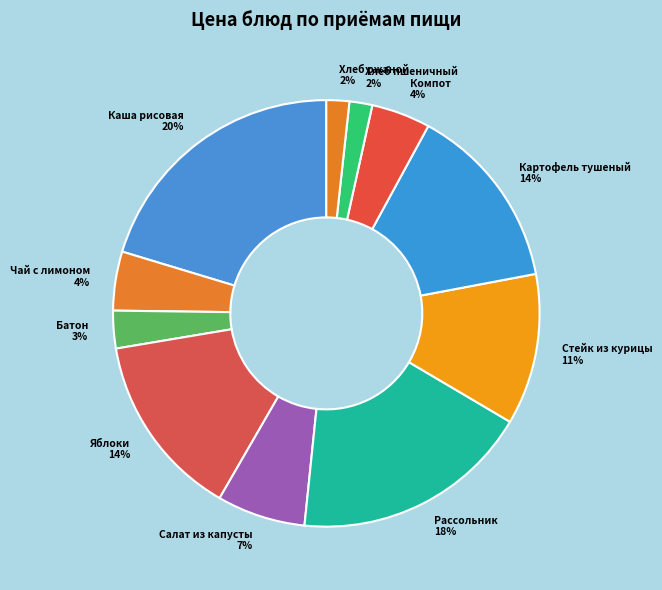

Is Хлеб пшеничный the majority of the pie?

No